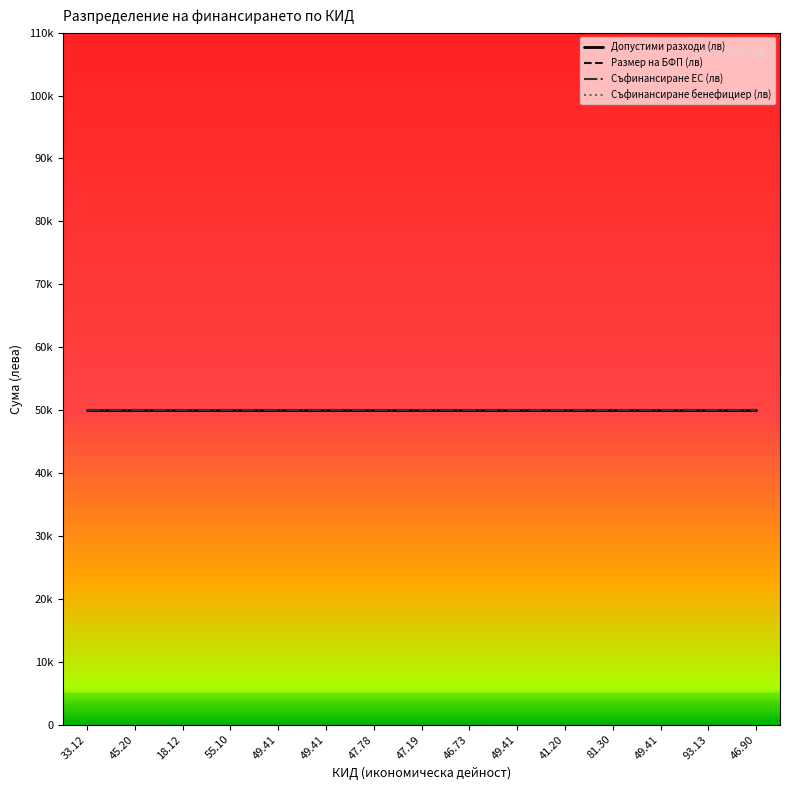

Which series changed the most between 18.12 and 41.20?

Допустими разходи (лв)